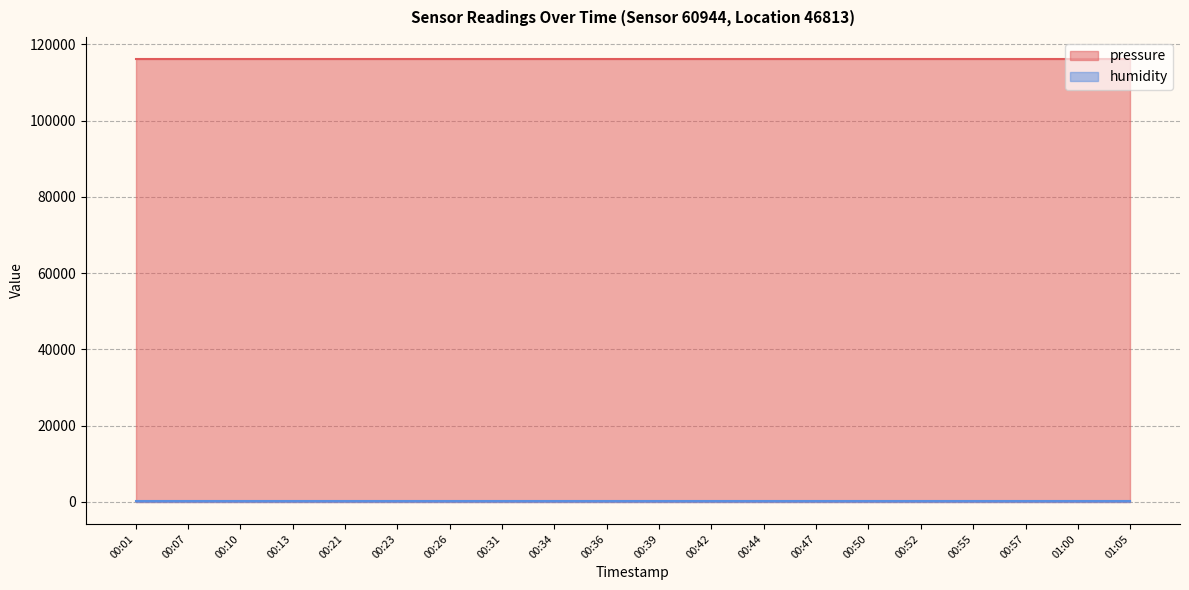

The value of pressure at 00:21 is 152532.9. True or false?

False